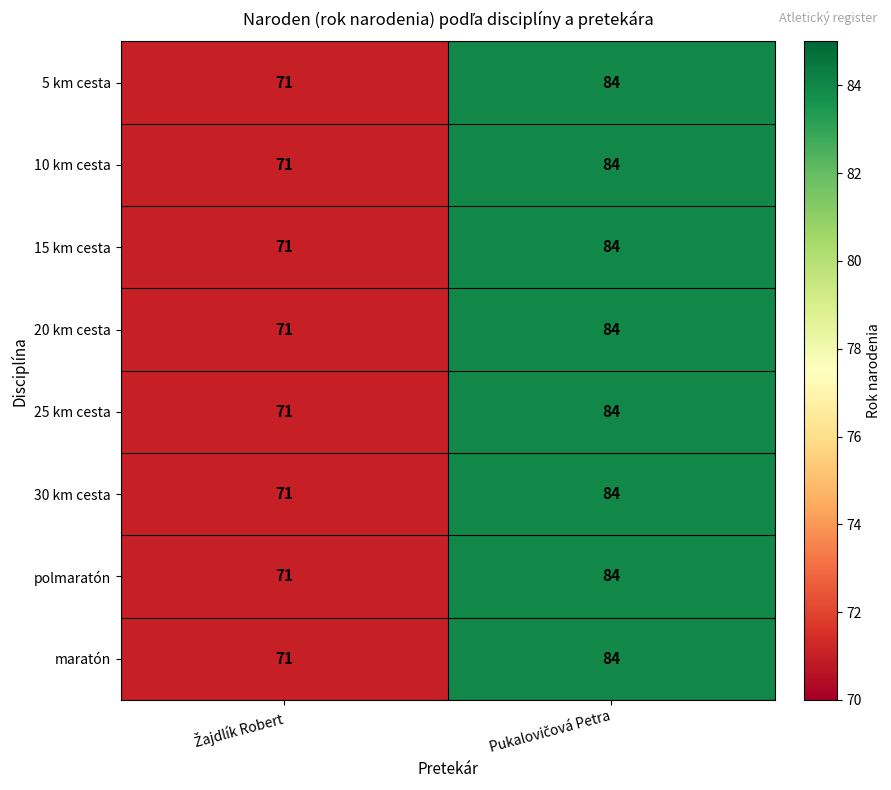

What is the maximum value shown in the chart?

84